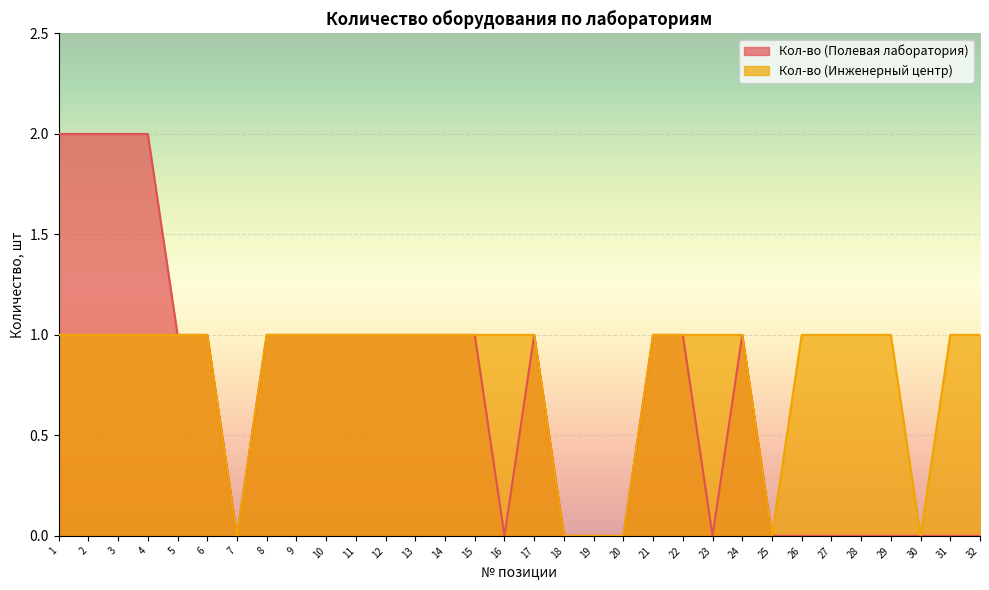

True or false: Кол-во (Инженерный центр) and Кол-во (Полевая лаборатория) cross at least once.

False